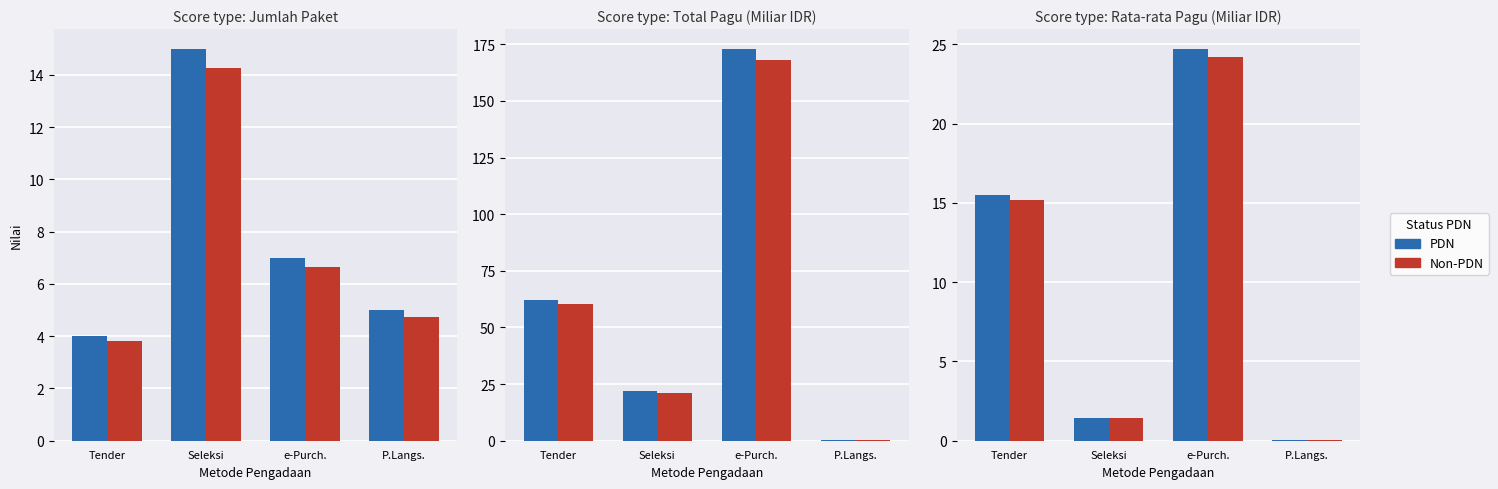

At which label does PDN first exceed 15?

Tender